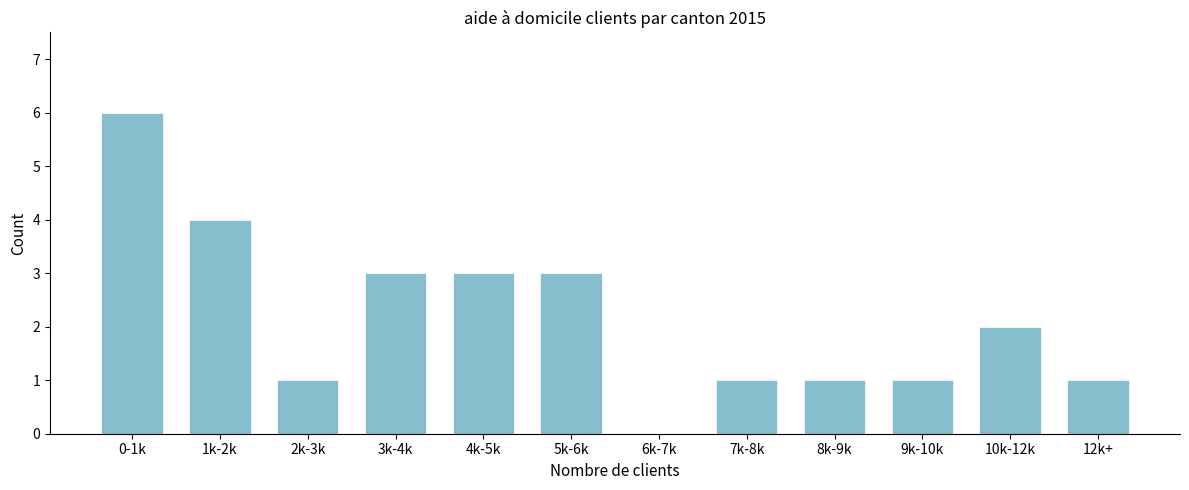

Reading left to right, what are all the values shown in this chart?

0-1k=6	1k-2k=4	2k-3k=1	3k-4k=3	4k-5k=3	5k-6k=3	6k-7k=0	7k-8k=1	8k-9k=1	9k-10k=1	10k-12k=2	12k+=1